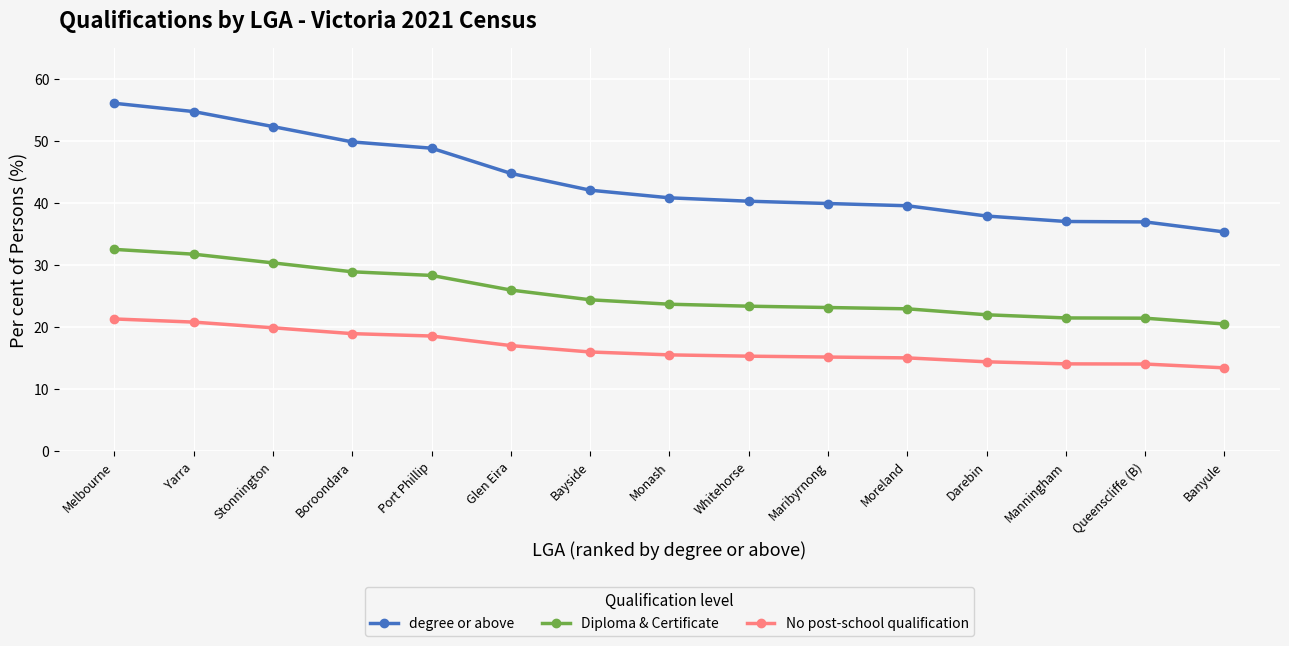

At which category does the chart reach its minimum across all series?

Banyule